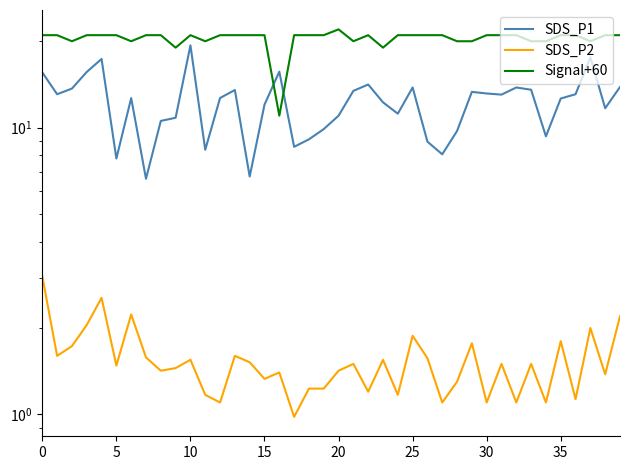

True or false: SDS_P2 has a value of 1.5 at 31.

True